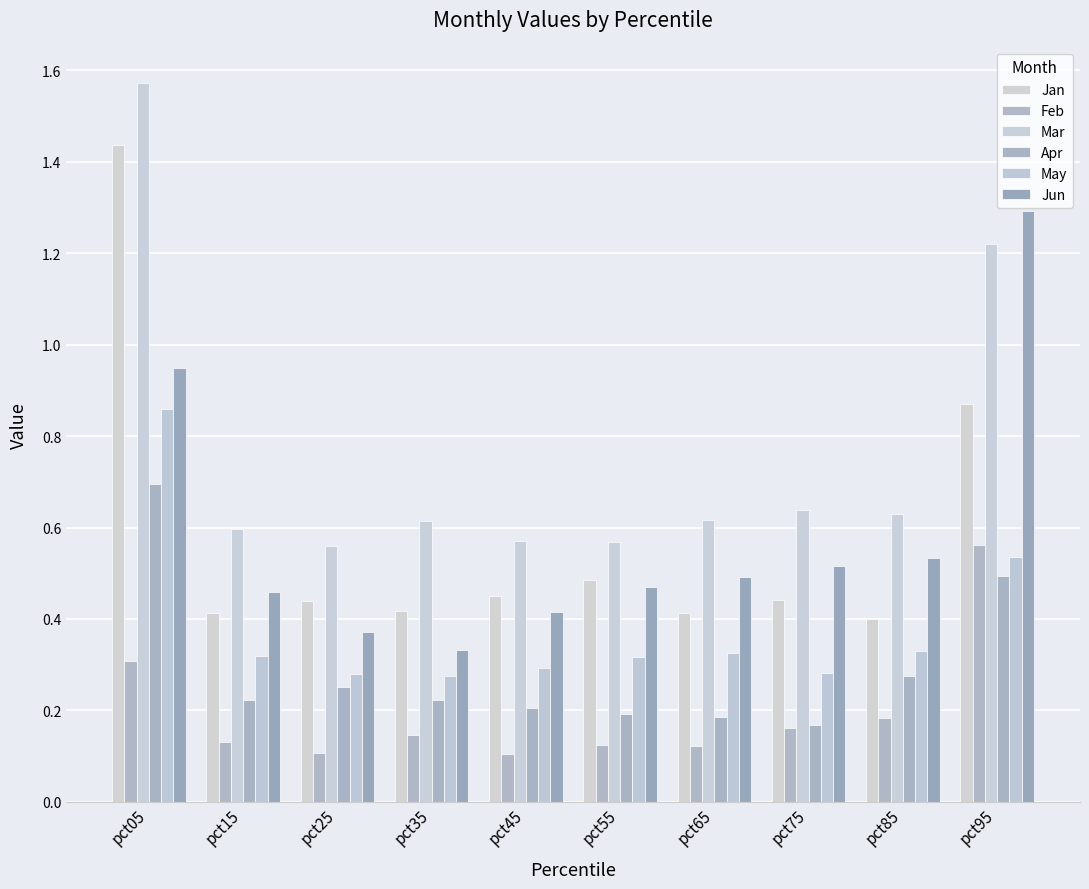

What is the sum of all May values?

3.8